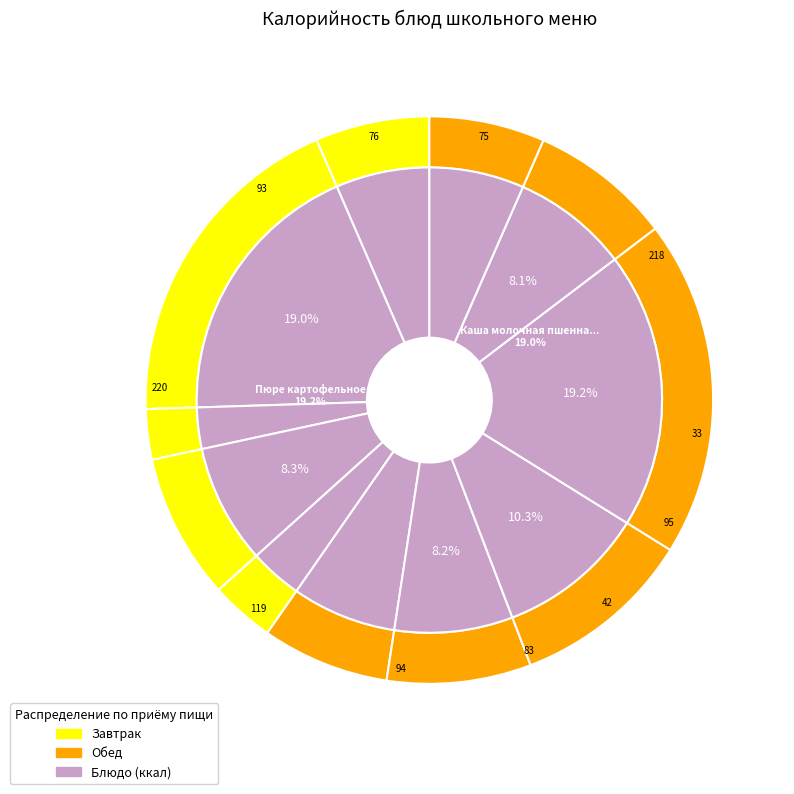

To the nearest percent, what is the combined percentage of Котлеты рыбные с соусом and Чай с фруктовым соком?

13%